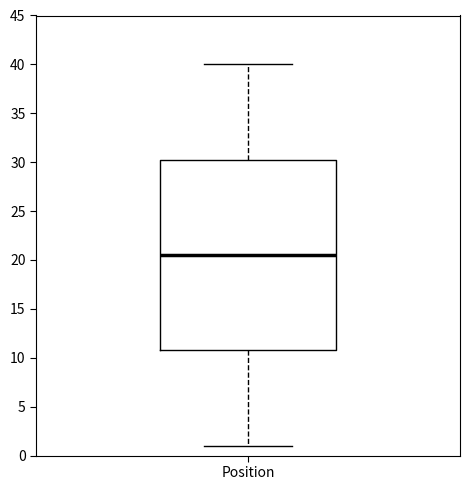

Transcribe this box plot: give where the median line is, the range the box spans, and where the two whiskers end, as read against the y-axis. The values are not printed on the chart, so give them approximately, as read against the axis.

median 20.5, box 11.0 to 30.5, whiskers 1.0 to 40.0